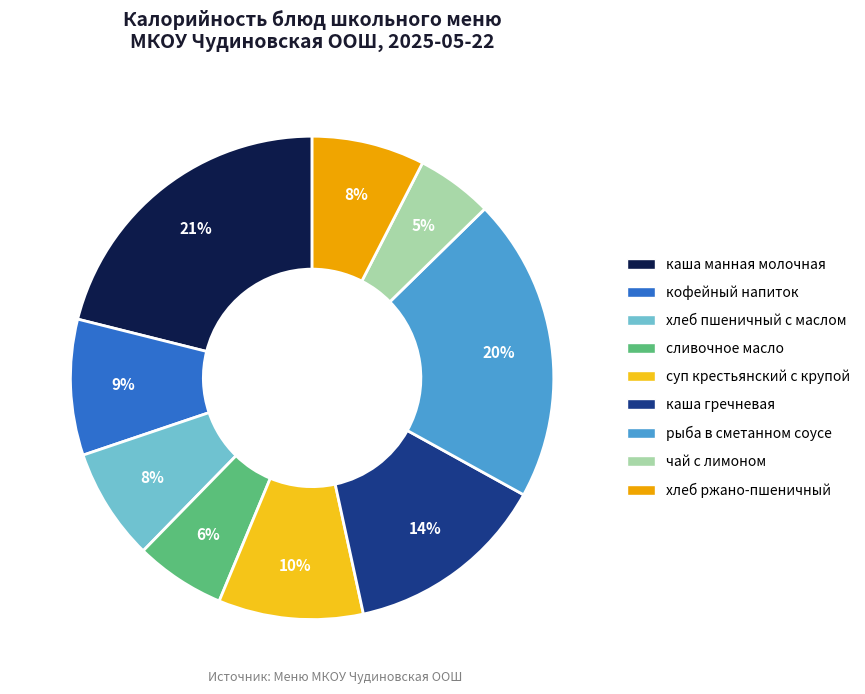

To the nearest percent, what is the average slice percentage?

11%